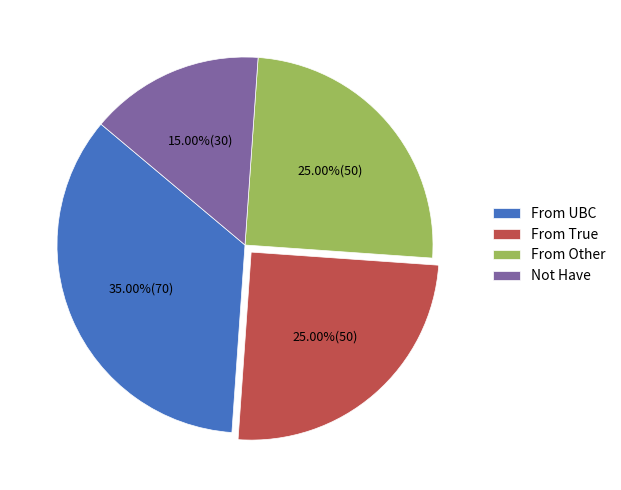

Count the number of slices in the pie.

4